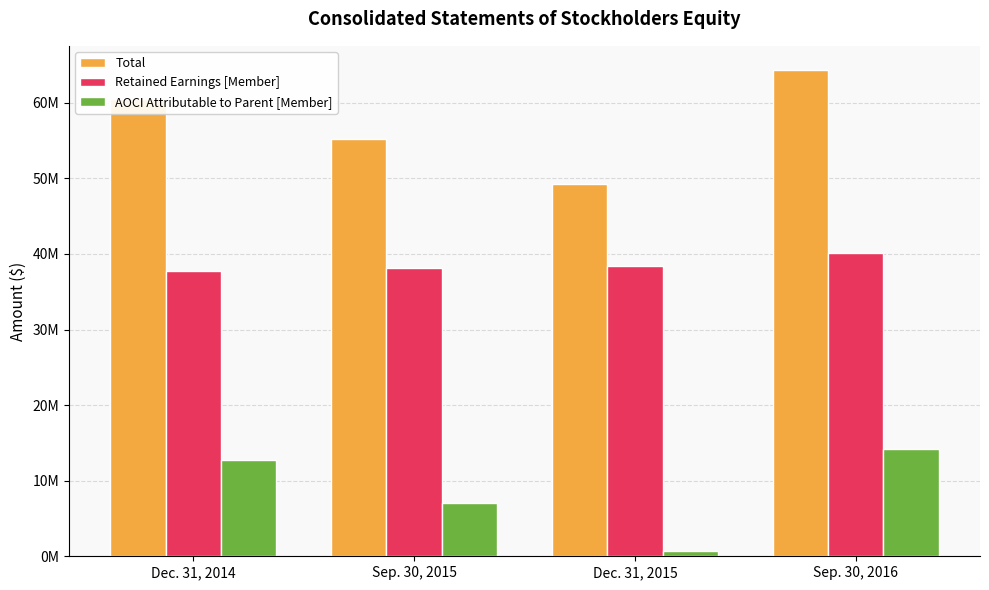

What is the value of the AOCI Attributable to Parent [Member] bar at the 4th from the left?

14152916